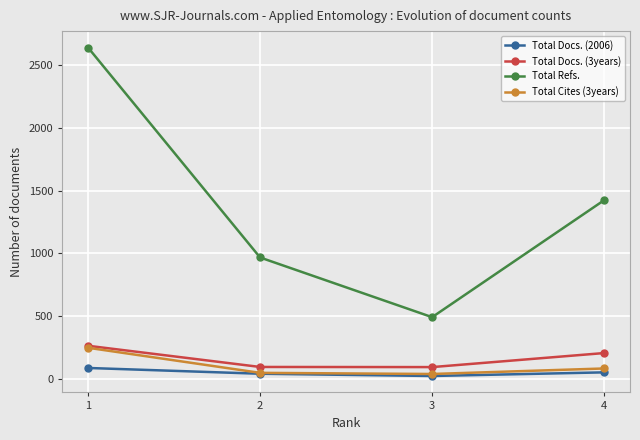

What is the spread (max minus min) of values at 4?

1373